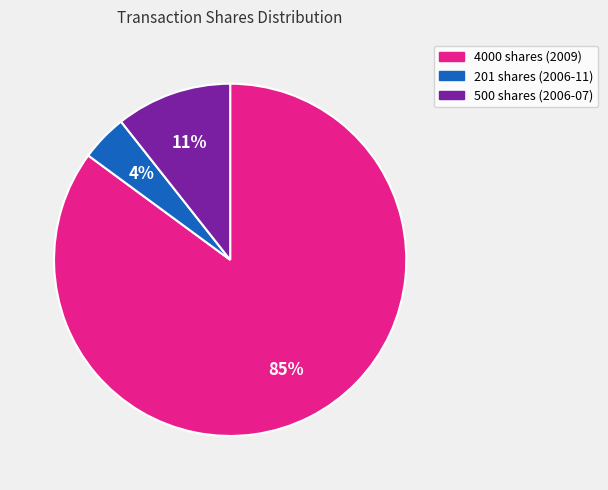

Does any single category account for the majority?

Yes